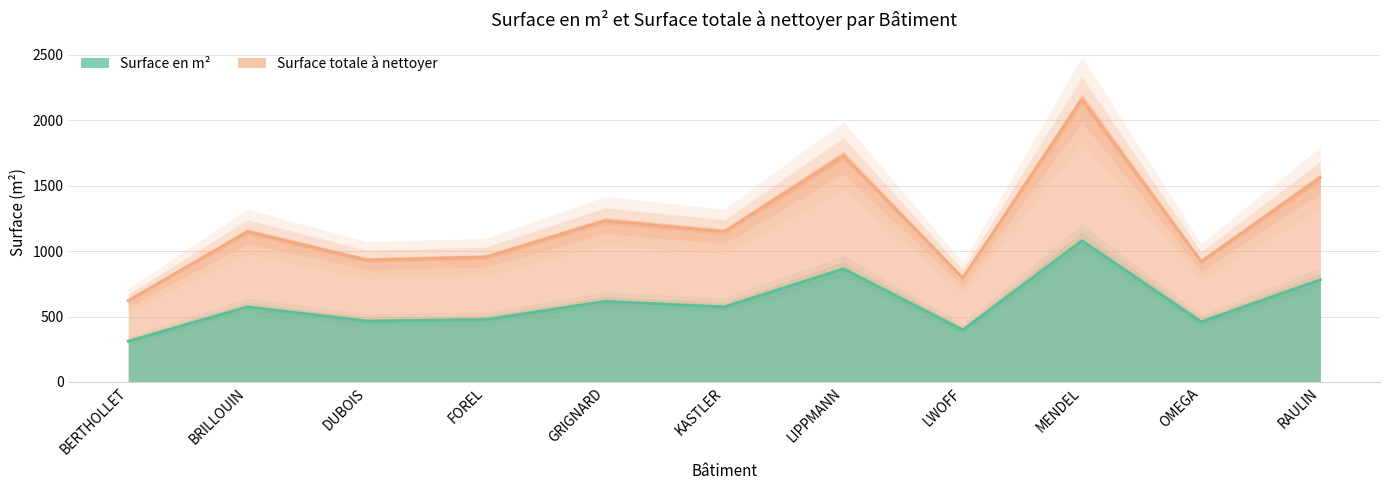

What is the difference between the Surface en m² values at KASTLER and LIPPMANN?

582